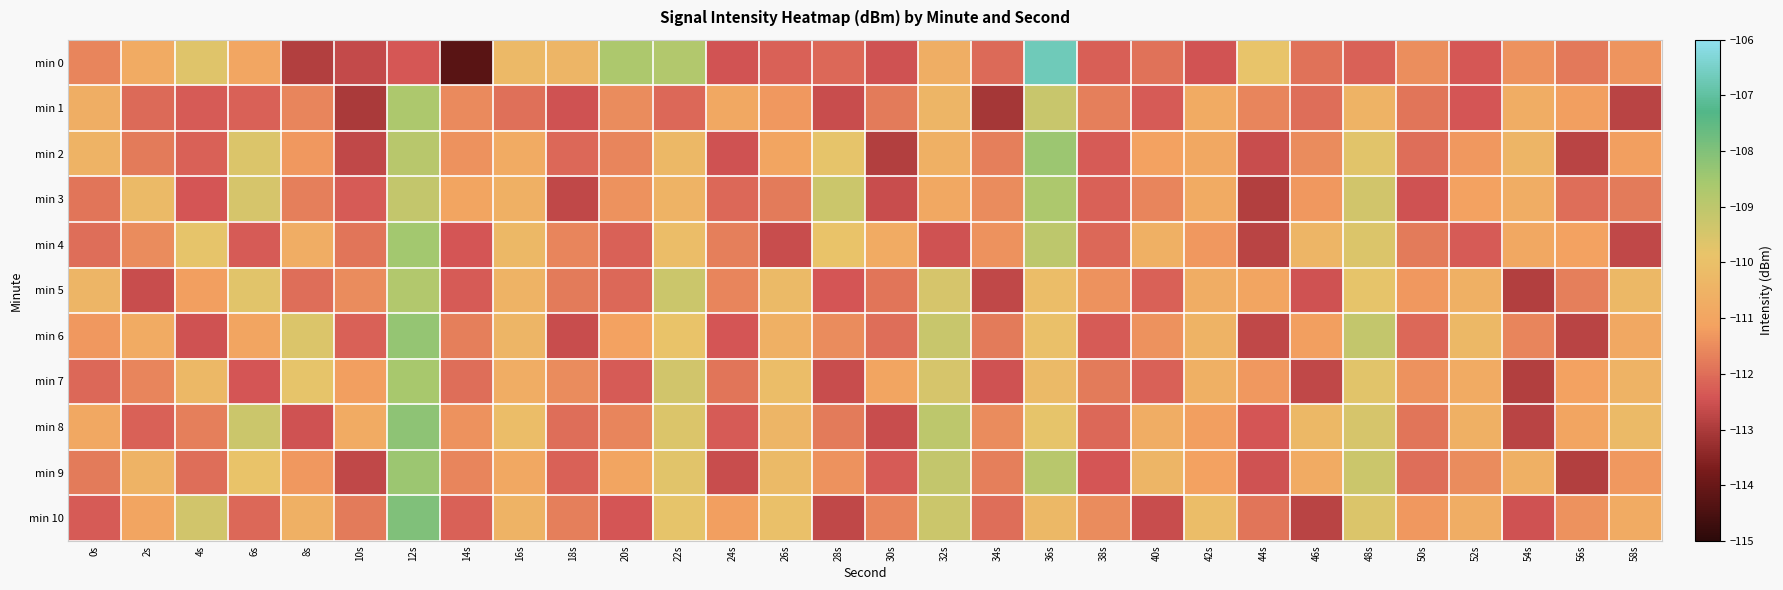

How many data points does each series have?

30